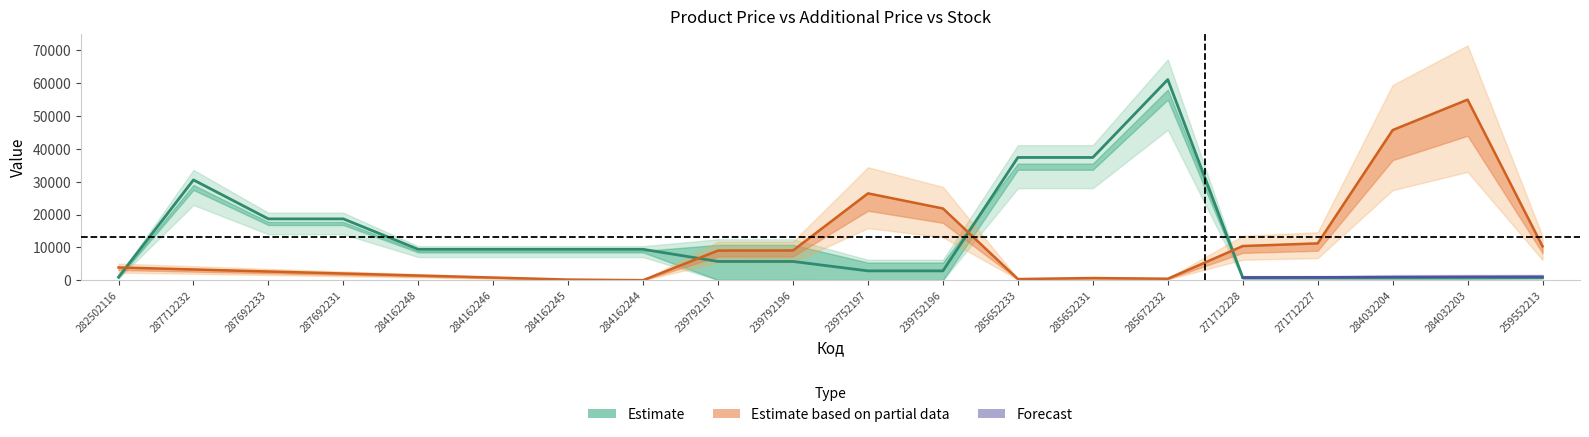

True or false: Ціна has a value of 586.0 at 271712227.

True